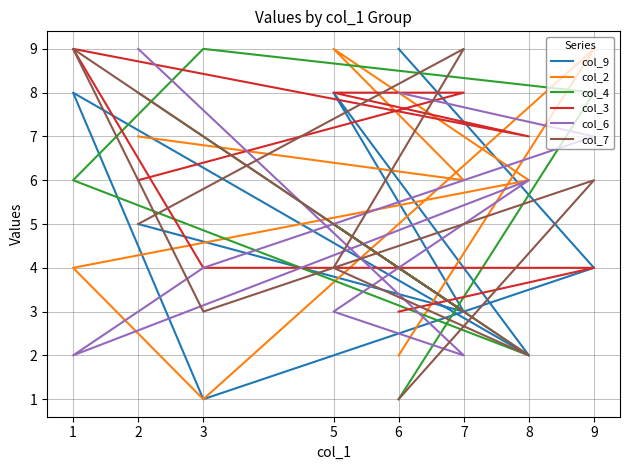

Reading left to right, extract all data points from this chart.

col_9: 2=5	7=3	5=8	8=2	1=8	3=1	9=4	6=9
col_2: 2=7	7=6	5=9	8=6	1=4	3=1	9=9	6=2
col_4: 2=8	7=3	5=5	8=2	1=6	3=9	9=8	6=1
col_3: 2=6	7=8	5=8	8=7	1=9	3=4	9=4	6=3
col_6: 2=9	7=2	5=3	8=6	1=2	3=4	9=7	6=8
col_7: 2=5	7=9	5=4	8=2	1=9	3=3	9=6	6=1